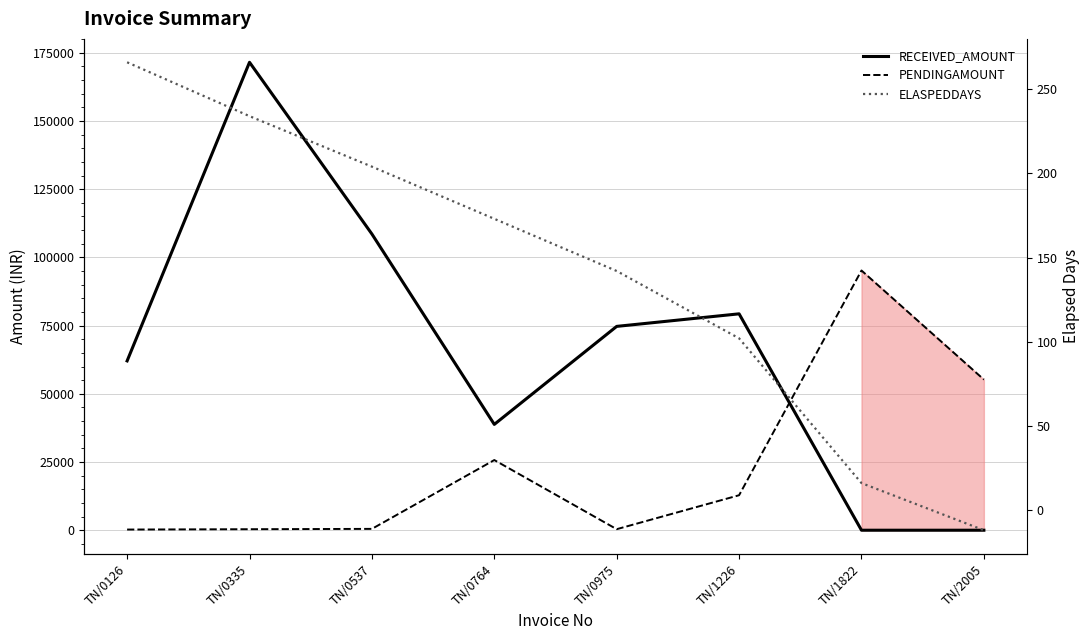

Which label corresponds to the smallest value in the chart?

TN/2005